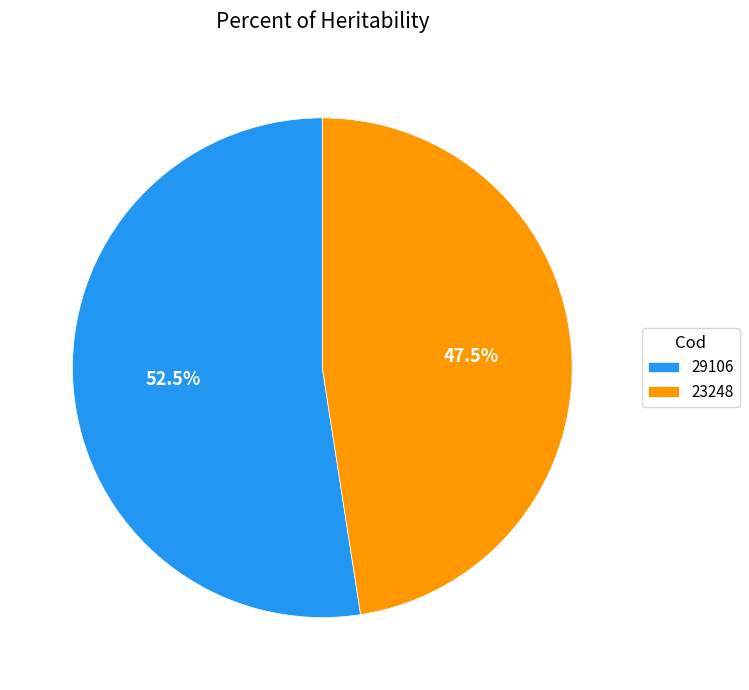

What percentage do 23248 and 29106 together represent?

100.0%